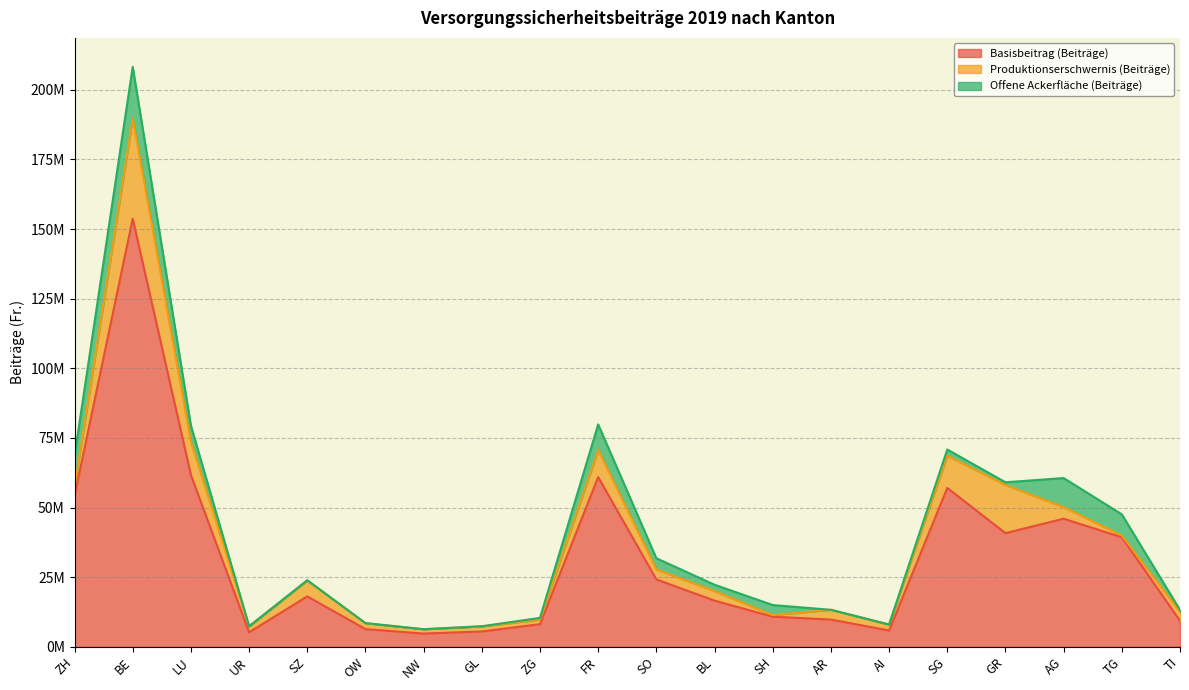

True or false: Basisbeitrag (Beiträge) and Offene Ackerfläche (Beiträge) cross at least once.

False